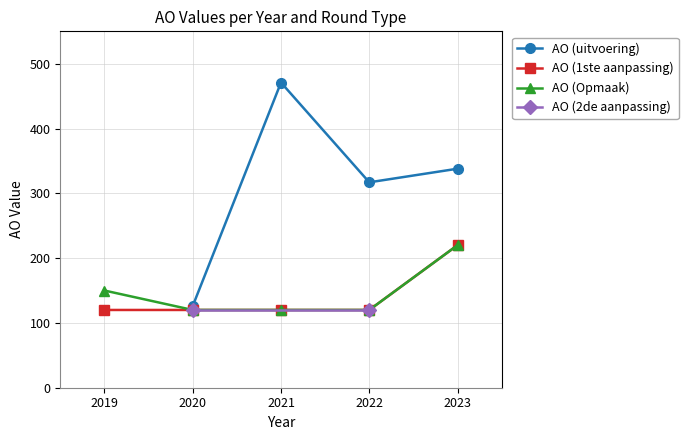

How many lines are shown in the chart?

4